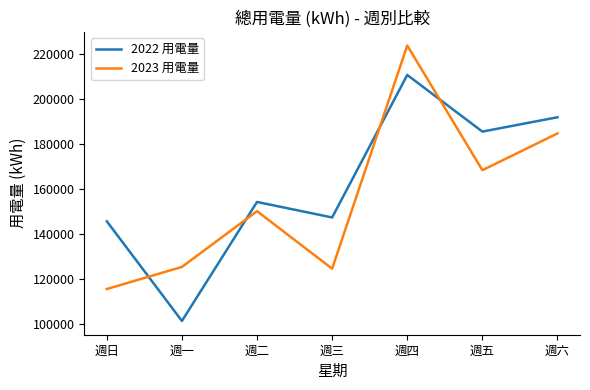

What is the difference between the 2023 用電量 values at 週三 and 週五?

43696.0